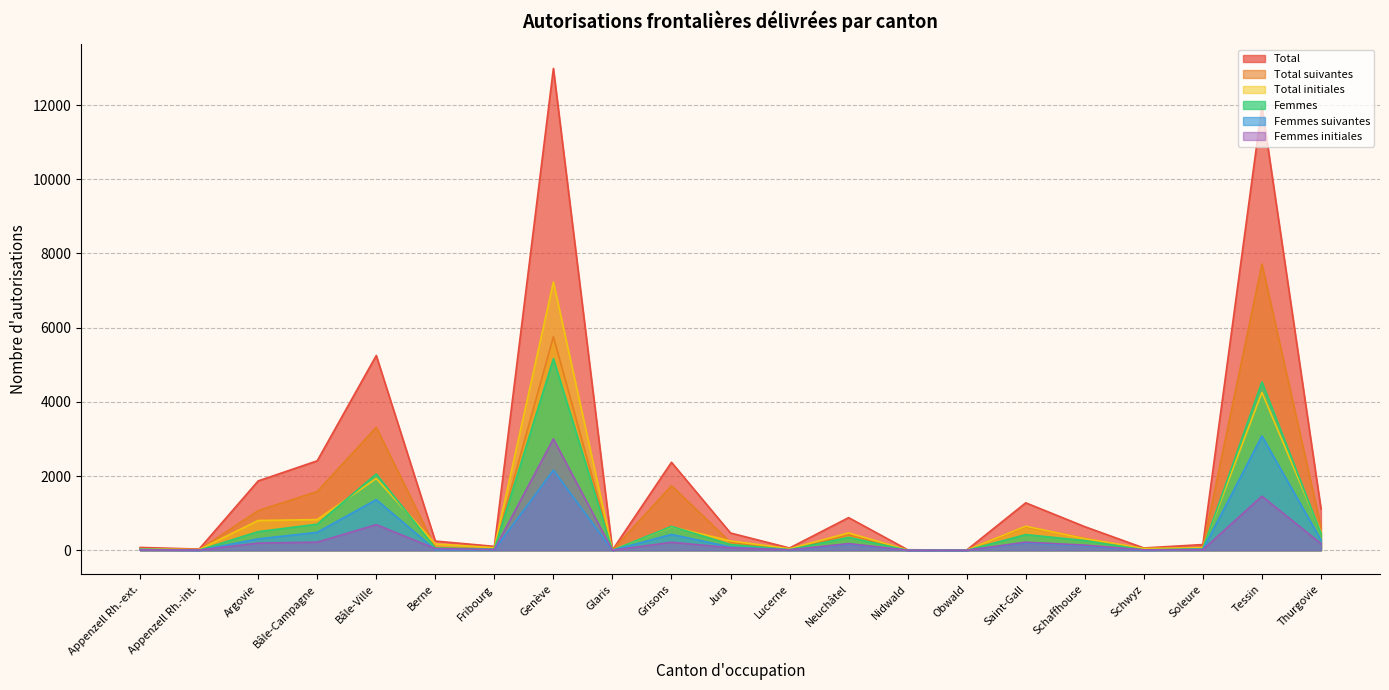

What is the highest value of the Total initiales series?

7231